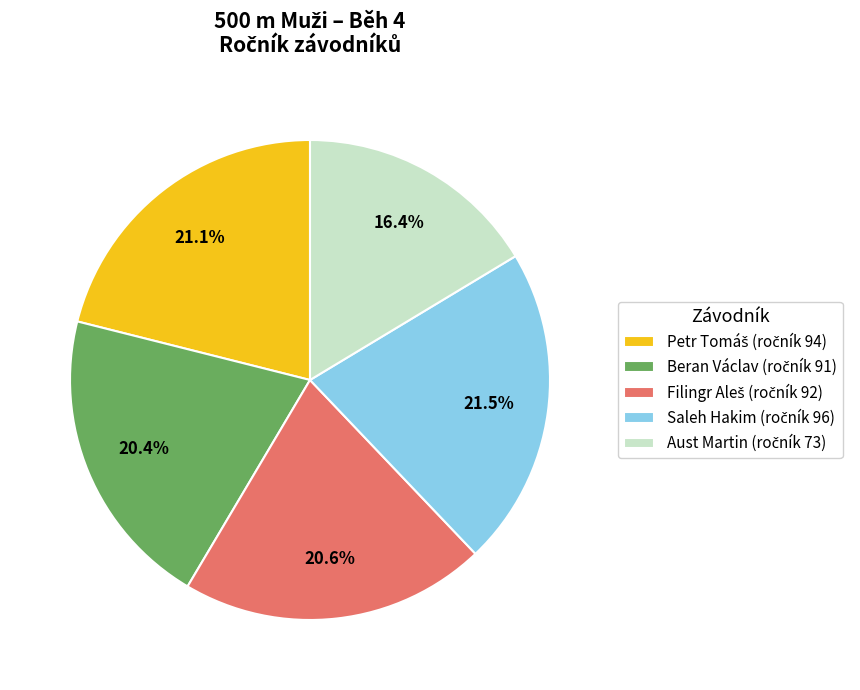

Is there any slice that represents more than half of the pie?

No